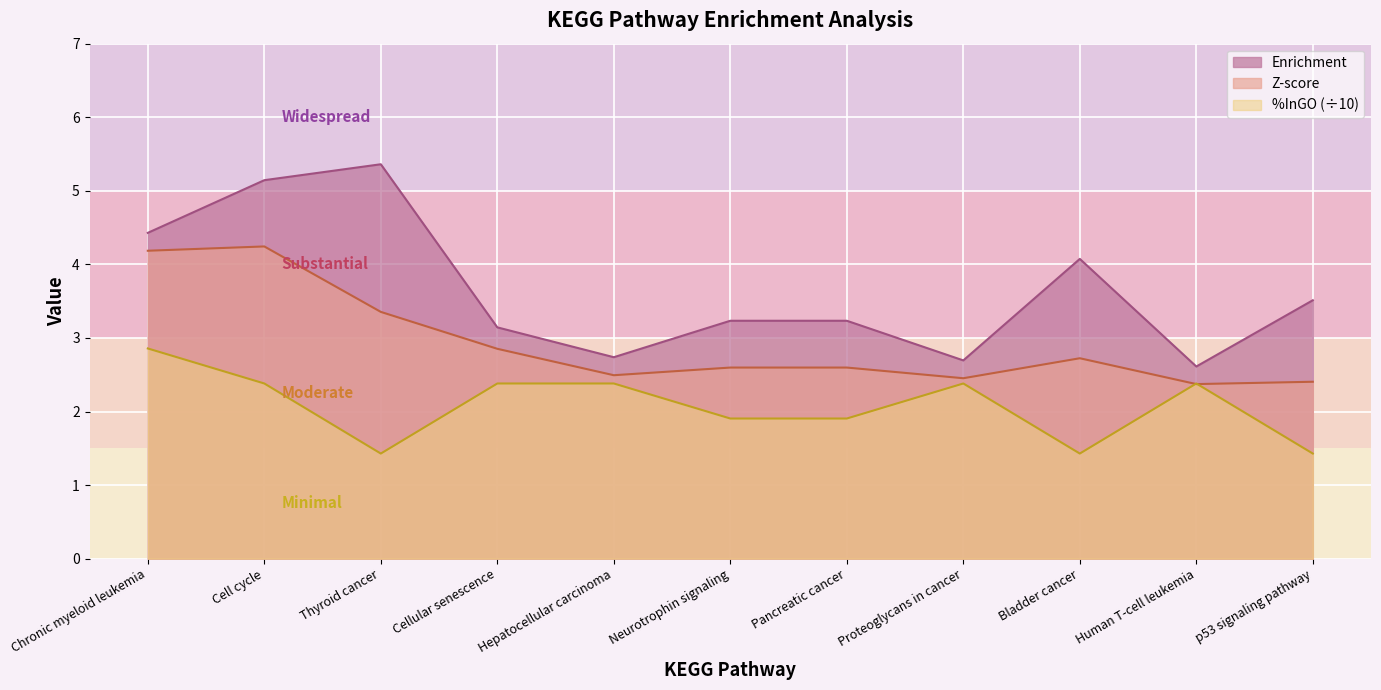

Where is Z-score nearest to the value 3?

Cellular senescence